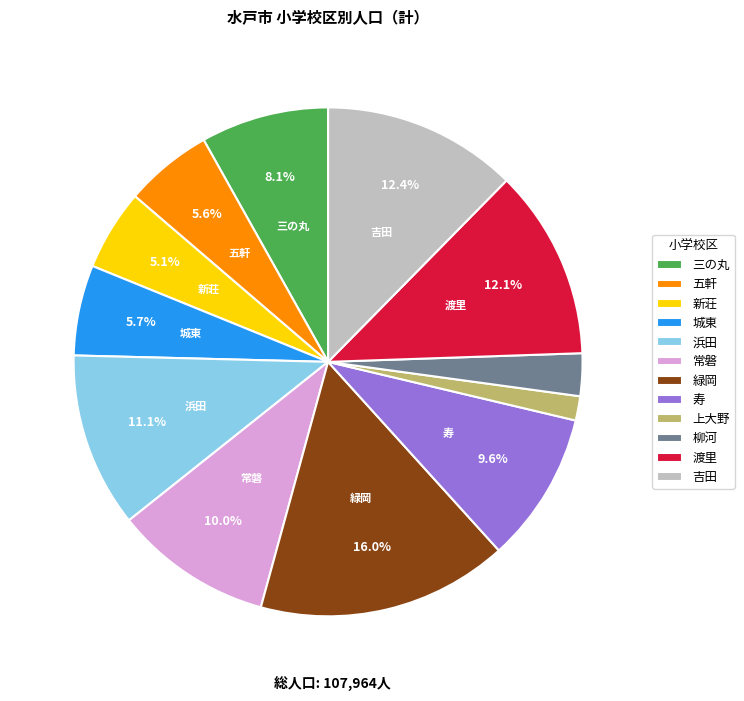

How many segments does this pie chart have?

12